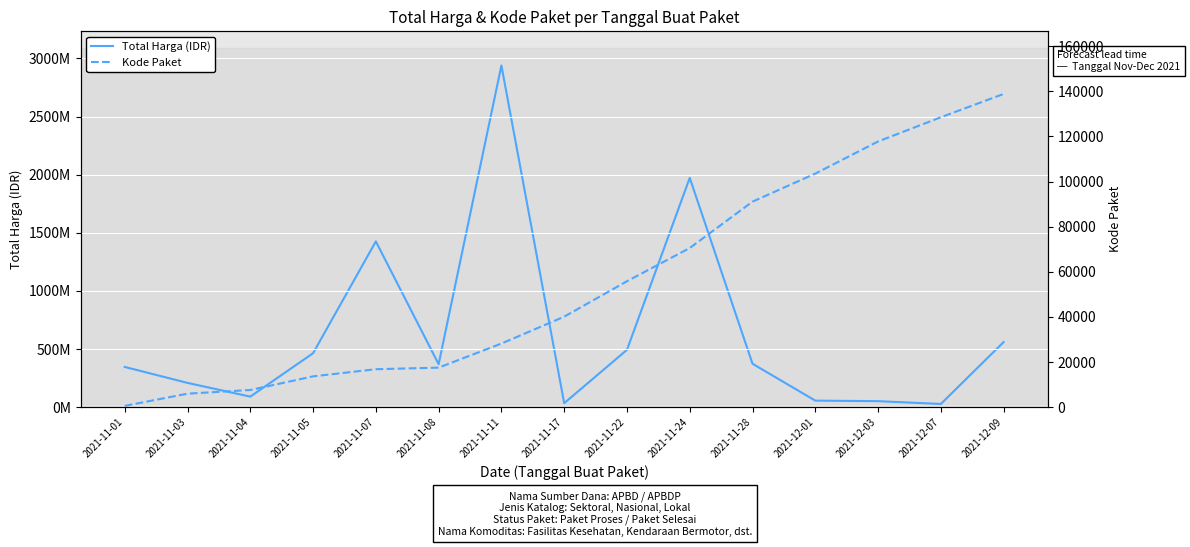

Between 2021-11-28 and 2021-12-07, which series saw the biggest shift?

Total Harga (IDR)